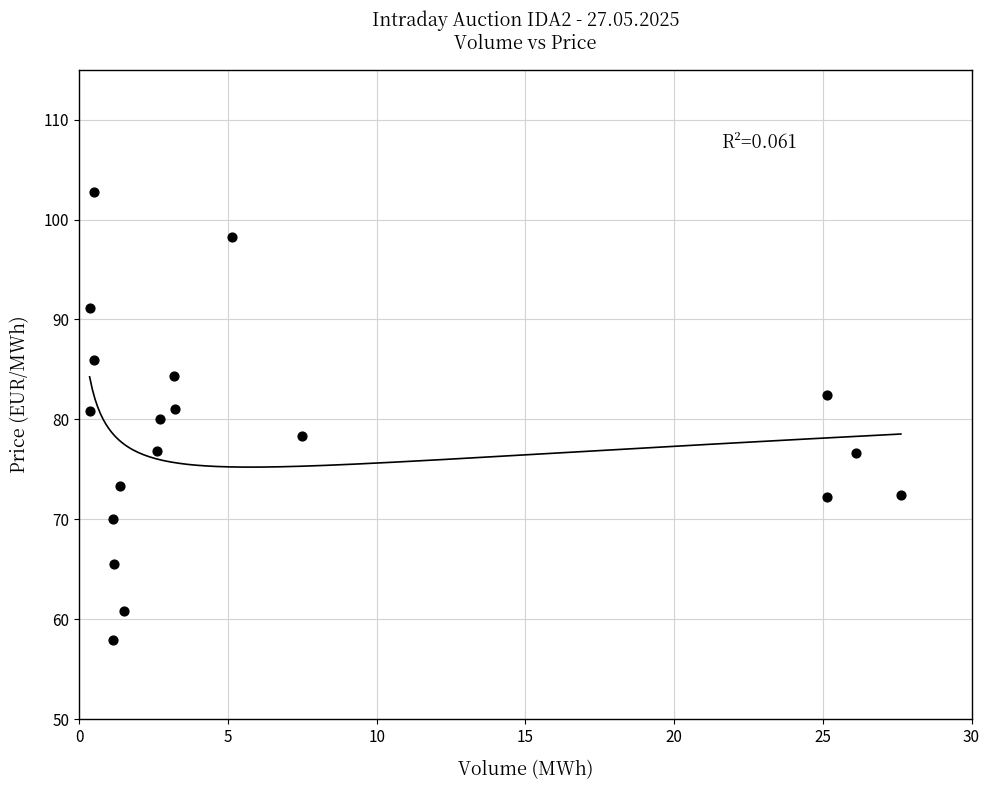

What is the range of X values (max minus min)?

27.3